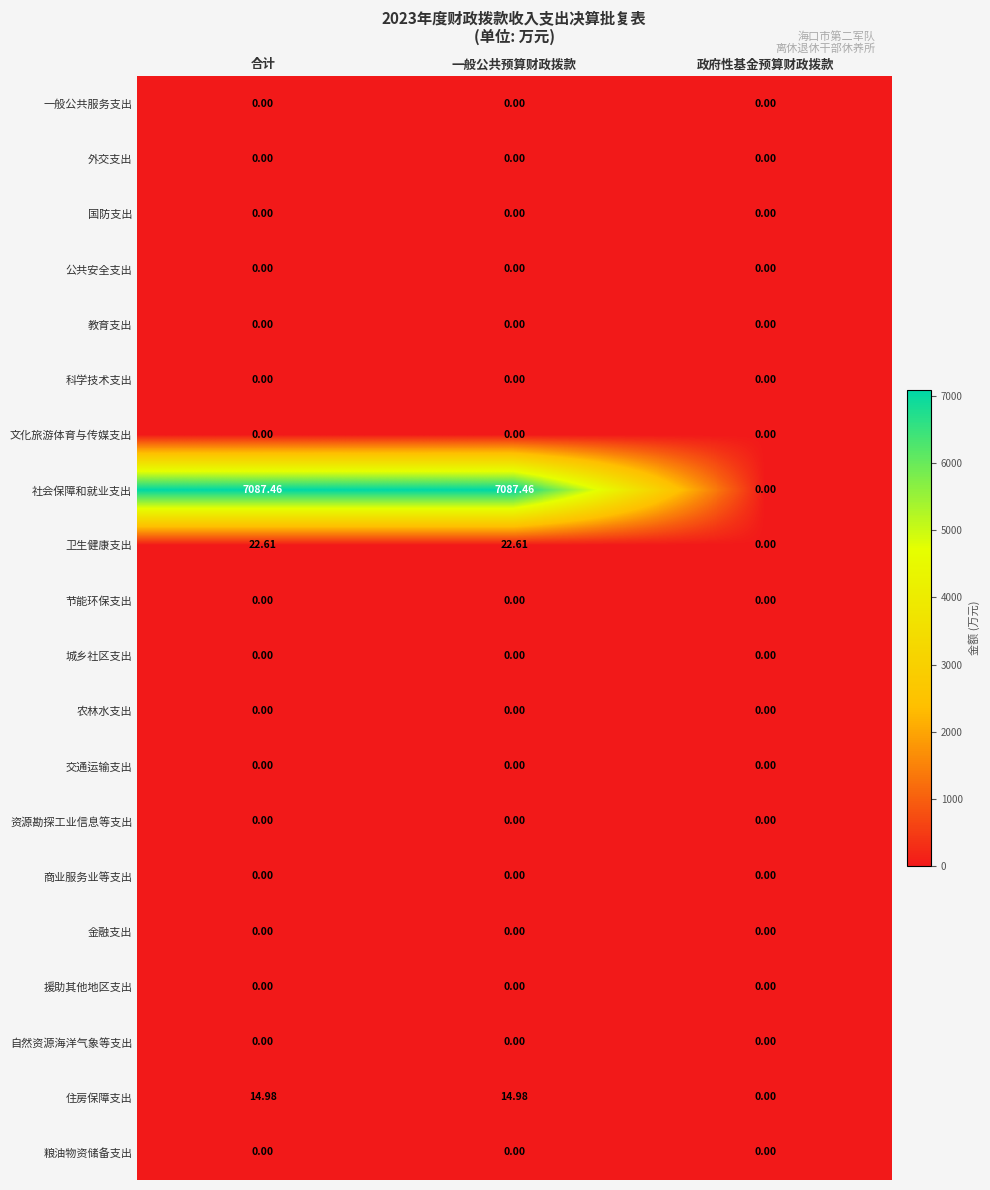

Which series has the largest total across all categories?

社会保障和就业支出